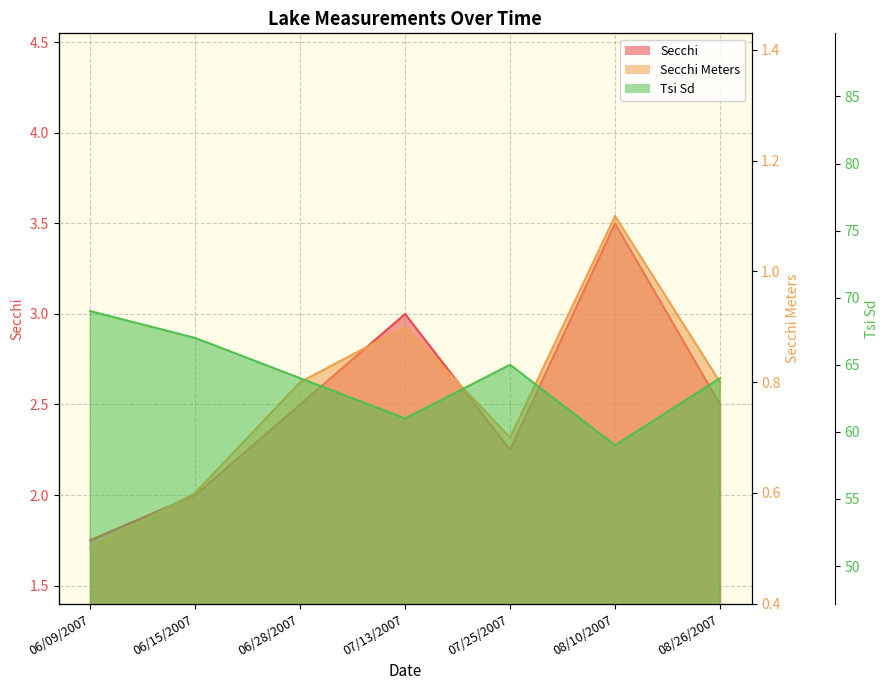

What is the average value of the Secchi Meters series?

0.8